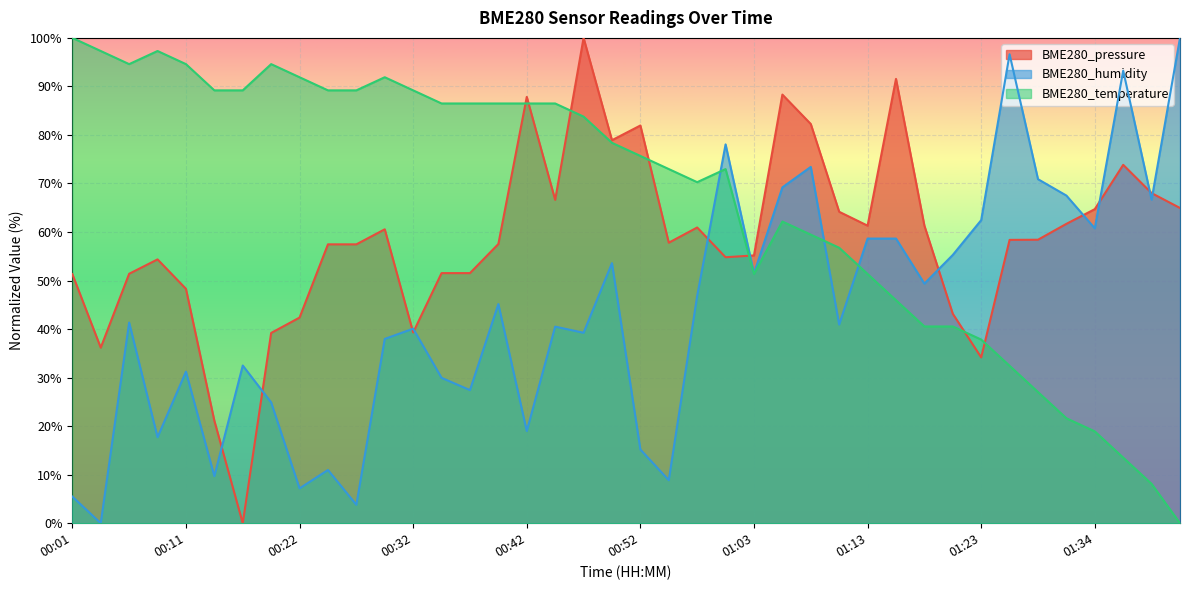

Between 00:29 and 01:26, which series saw the biggest shift?

BME280_temperature